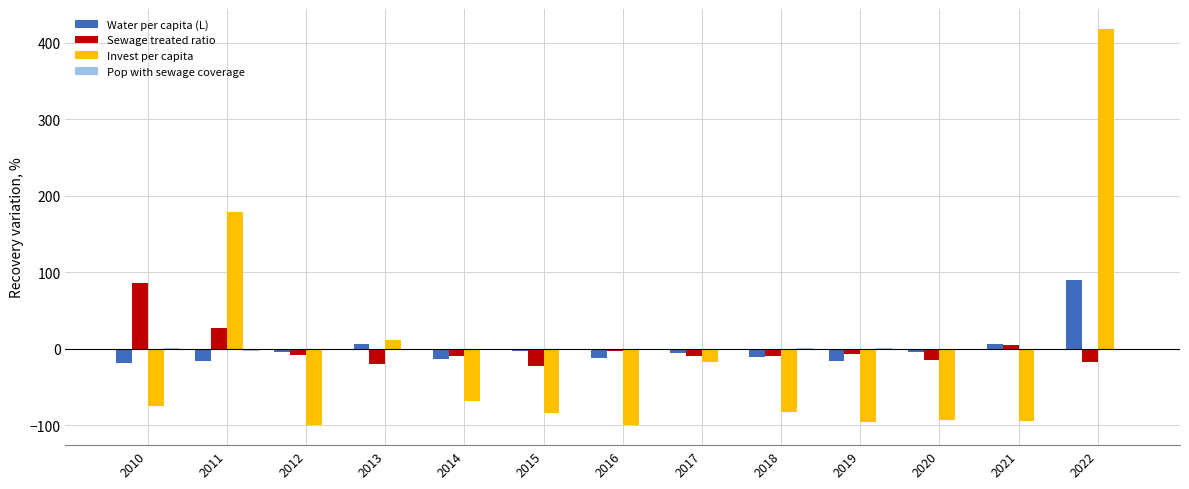

What is the difference between the Invest per capita values at 2012 and 2019?

5.0